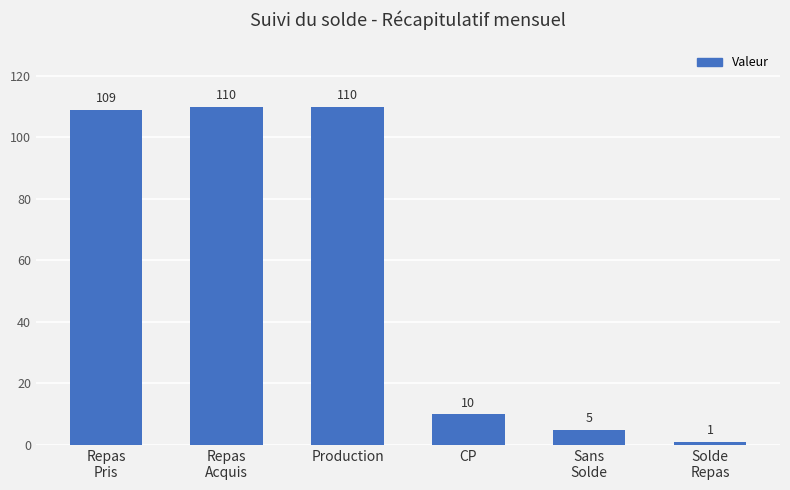

True or false: the data shows 110 at Production.

True